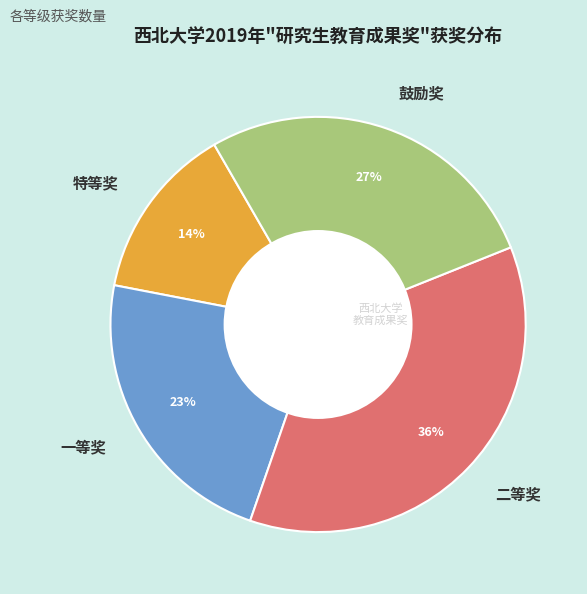

To the nearest percent, what portion does 特等奖 represent?

14%